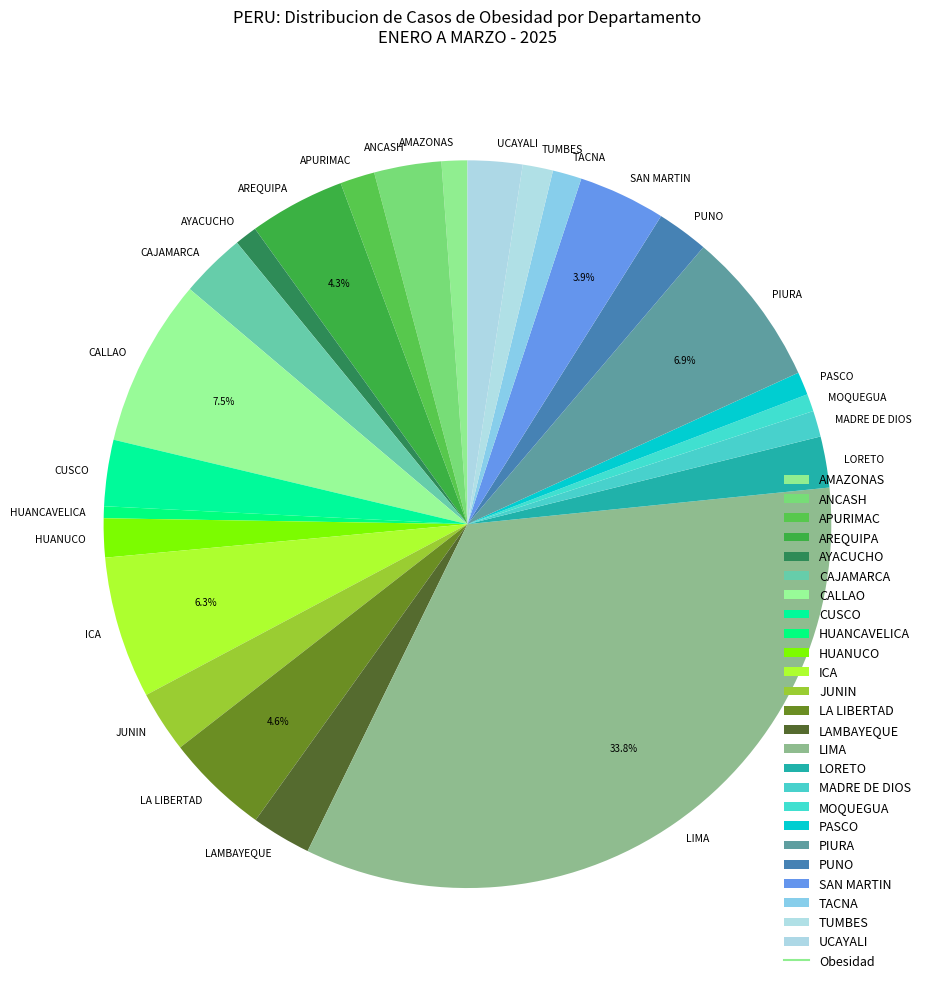

True or false: APURIMAC accounts for 14% of the total.

False